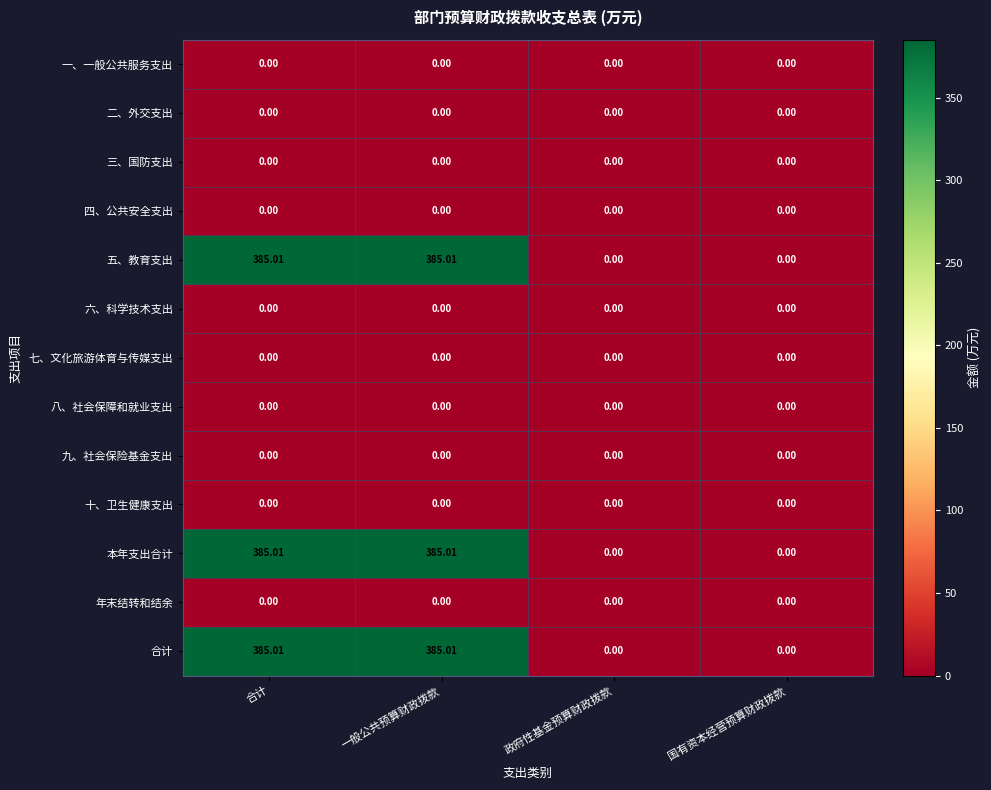

Is the value of 九、社会保险基金支出 at 国有资本经营预算财政拨款 greater than the value of 五、教育支出 at 合计?

No